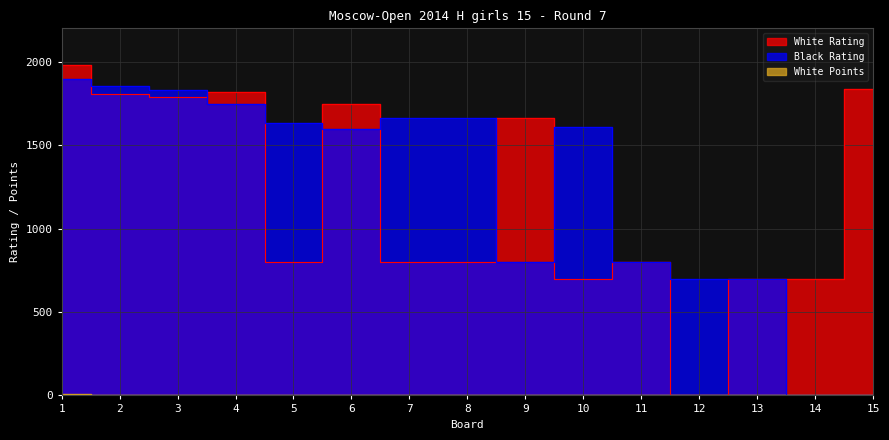

At how many categories does at least one series exceed 1963?

1